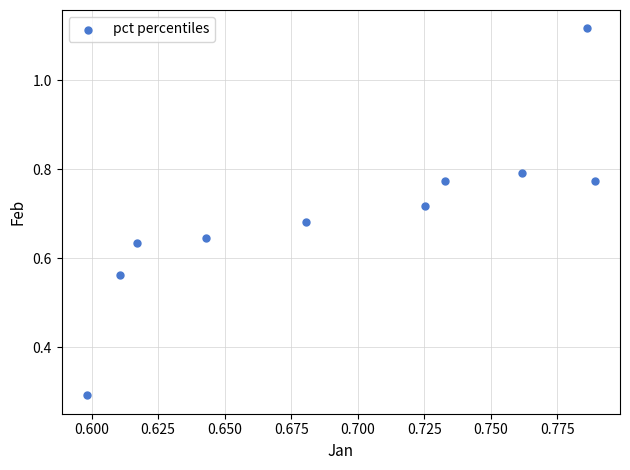

What Y value in the scatter plot is closest to 0?

0.3